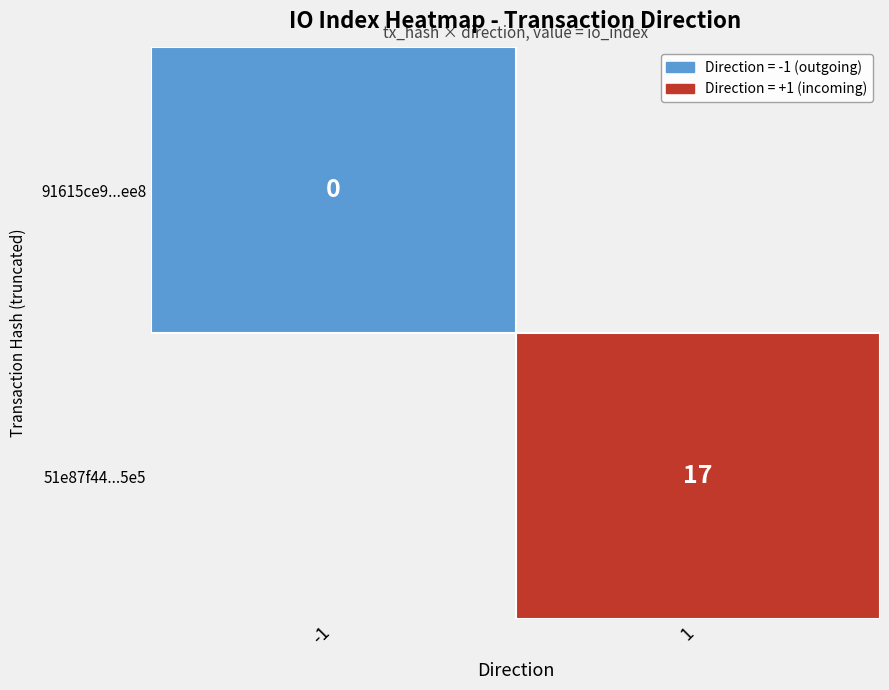

Rank the series by their maximum value, from highest to lowest.

51e87f444b46828273ed4f13ea824e8fe0c6ed5, 91615ce9137ad4bf75102e34bf324764df86ee8